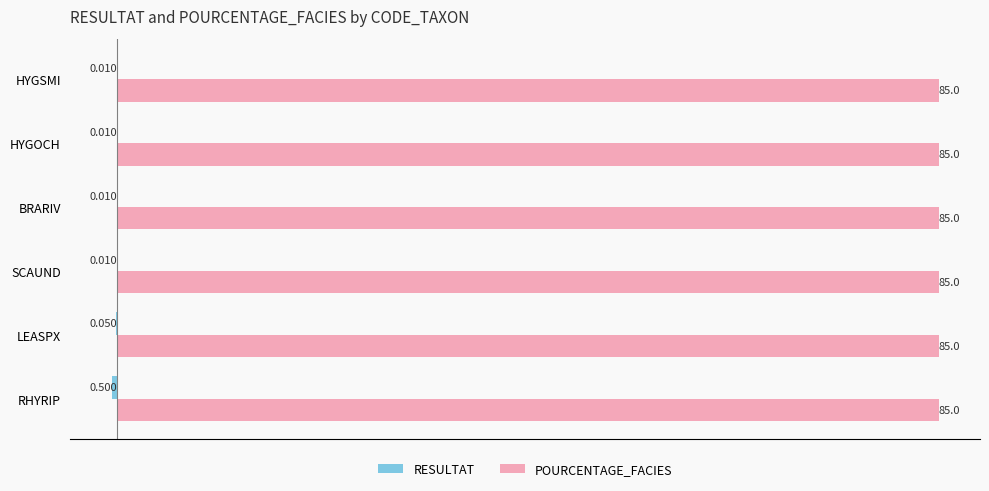

Which series has the largest total across all categories?

POURCENTAGE_FACIES